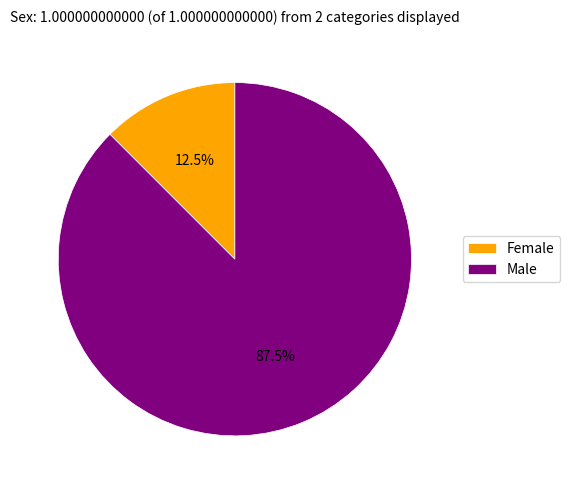

What portion of the pie excludes Female?

87.5%